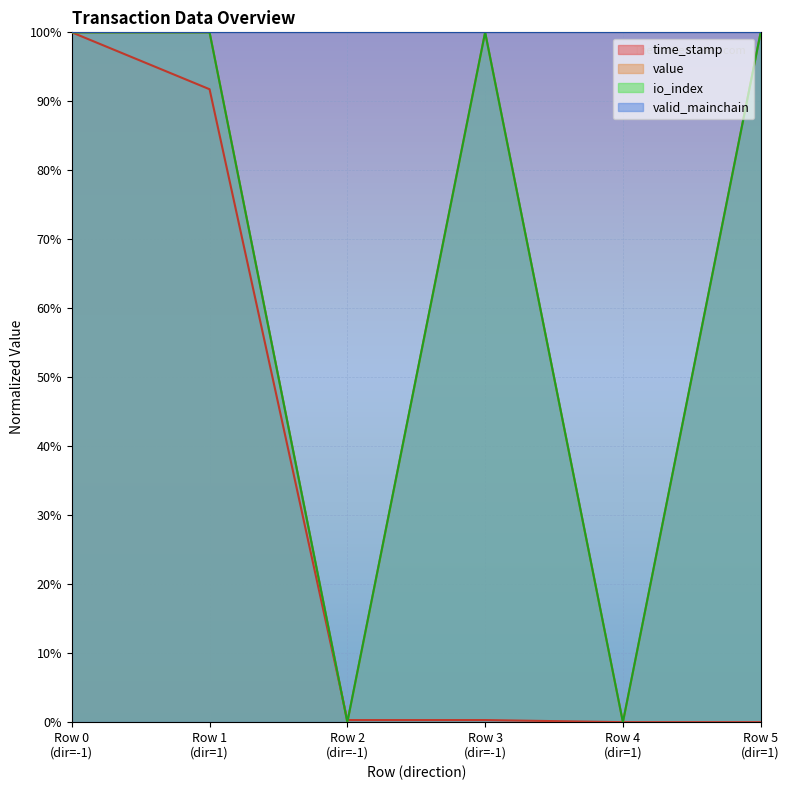

True or false: value and io_index cross at least once.

False